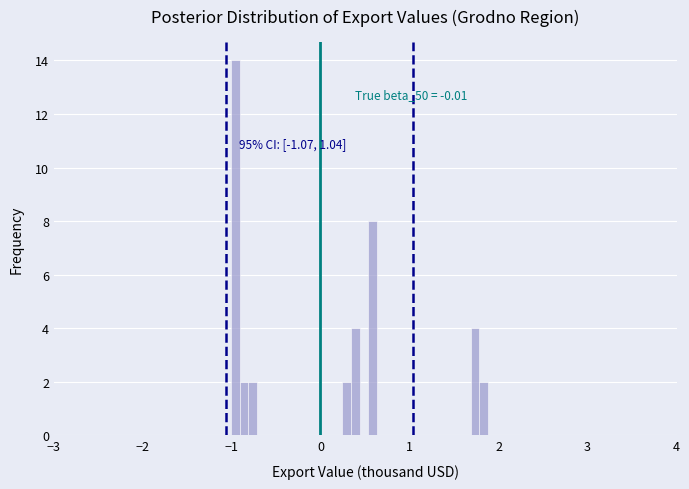

Around what value on the x-axis is the tallest bar? Give the approximate position of its centre, as read against the axis.

-1.0